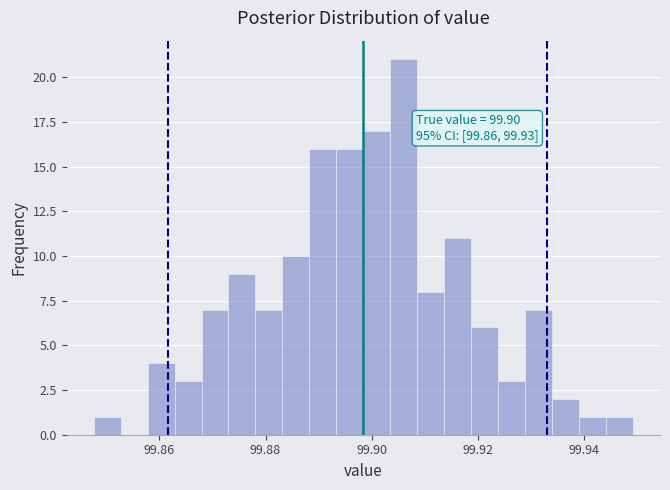

Read against the x-axis, roughly where is the centre of the tallest bar?

99.906